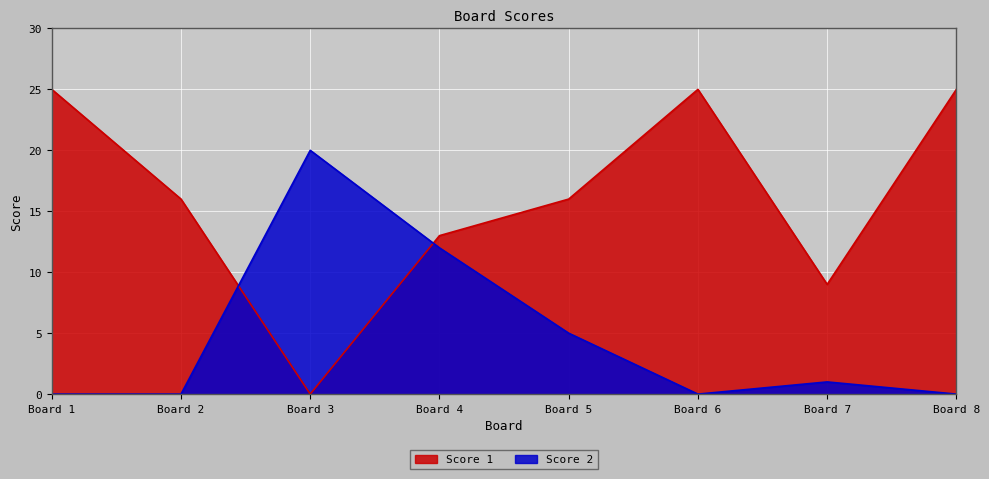

Which category has the highest value in the Score 2 series?

Board 3